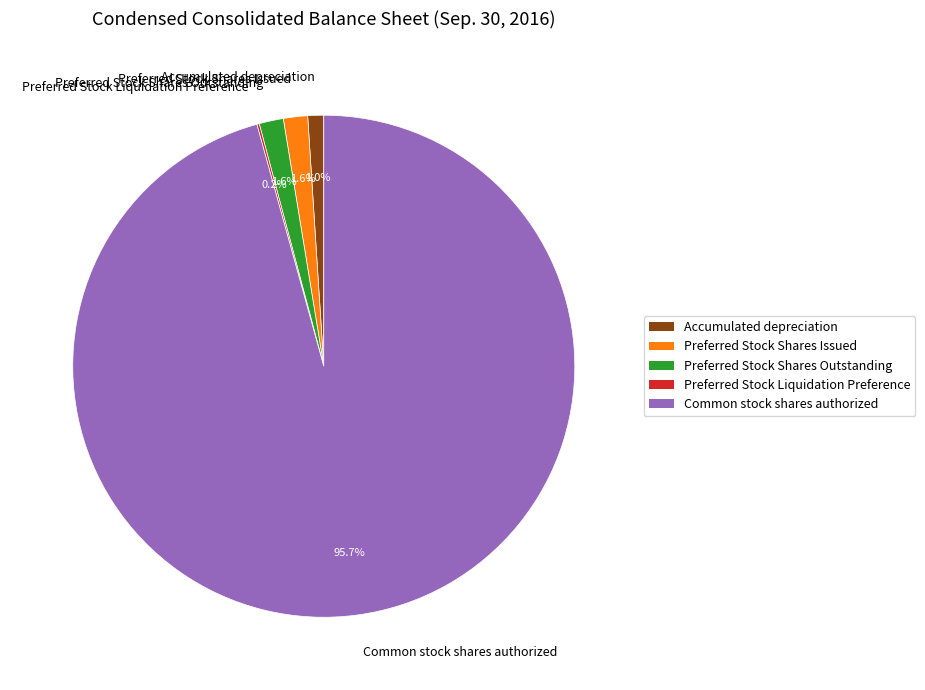

What is the total percentage of Accumulated depreciation and Preferred Stock Shares Outstanding?

2.6%